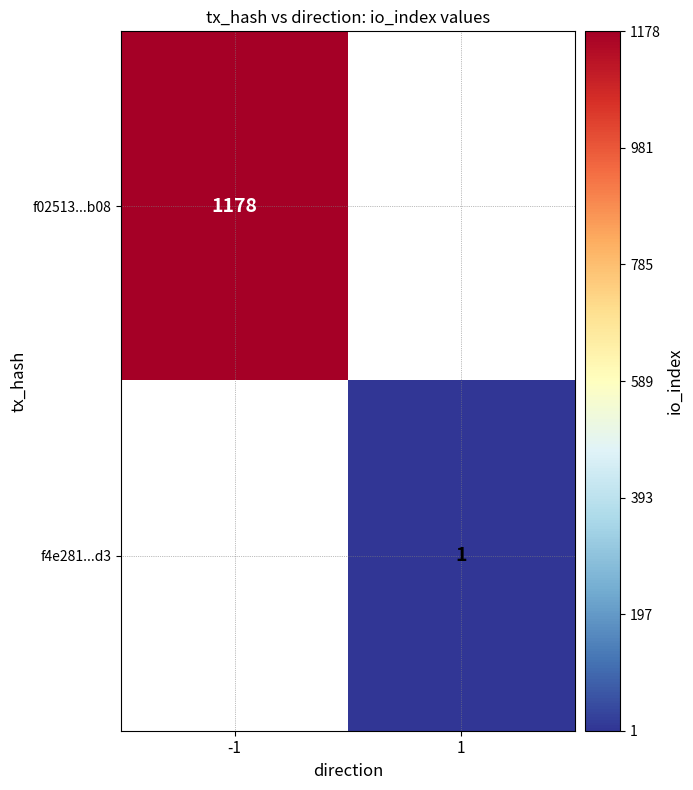

What is the minimum value shown in the chart?

1.0